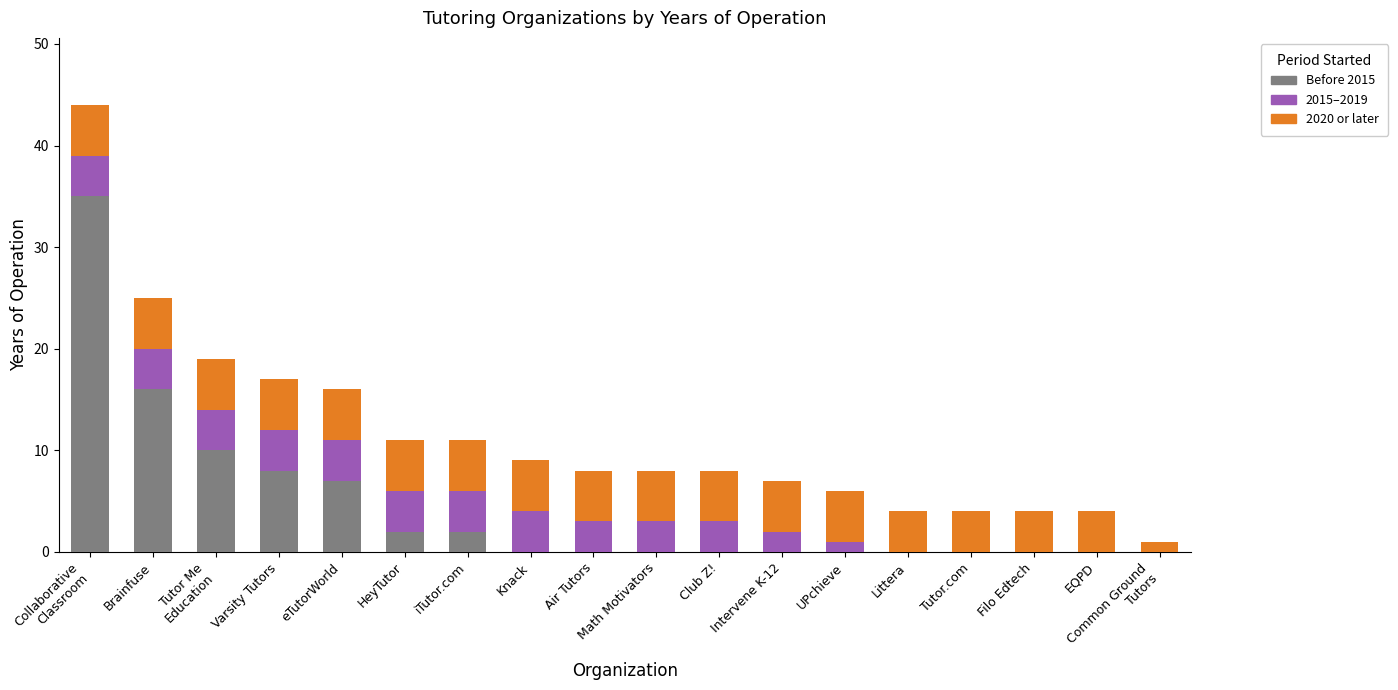

What is the total value across all series at Tutor.com?

4